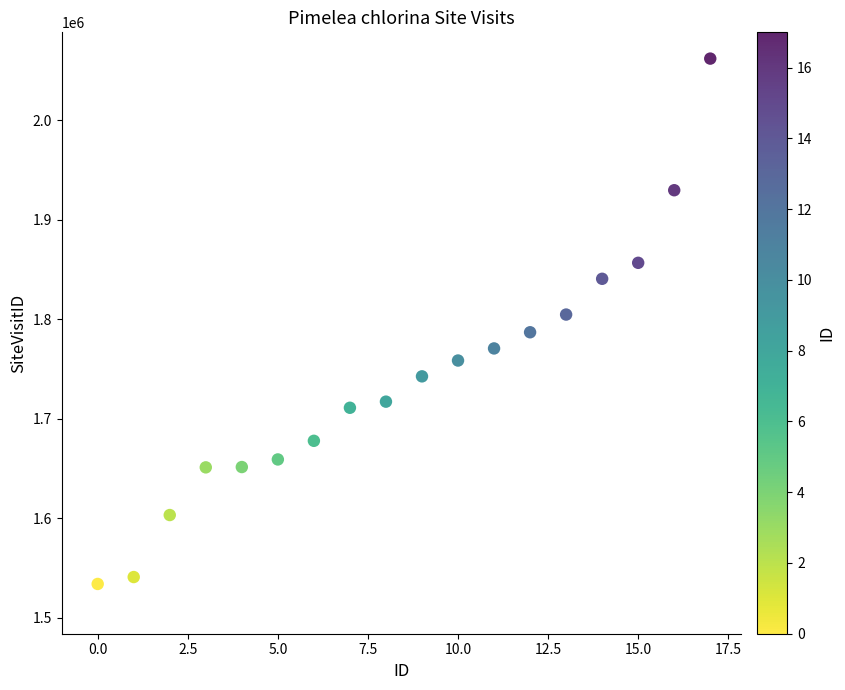

What is the range of Y values (max minus min)?

527817